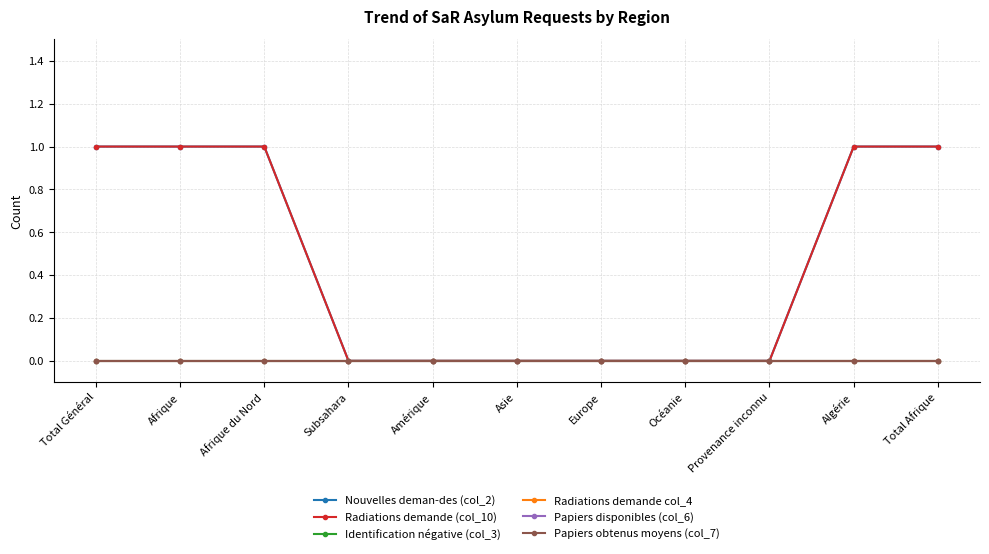

True or false: Radiations demande col_4 and Nouvelles deman-des (col_2) cross at least once.

False